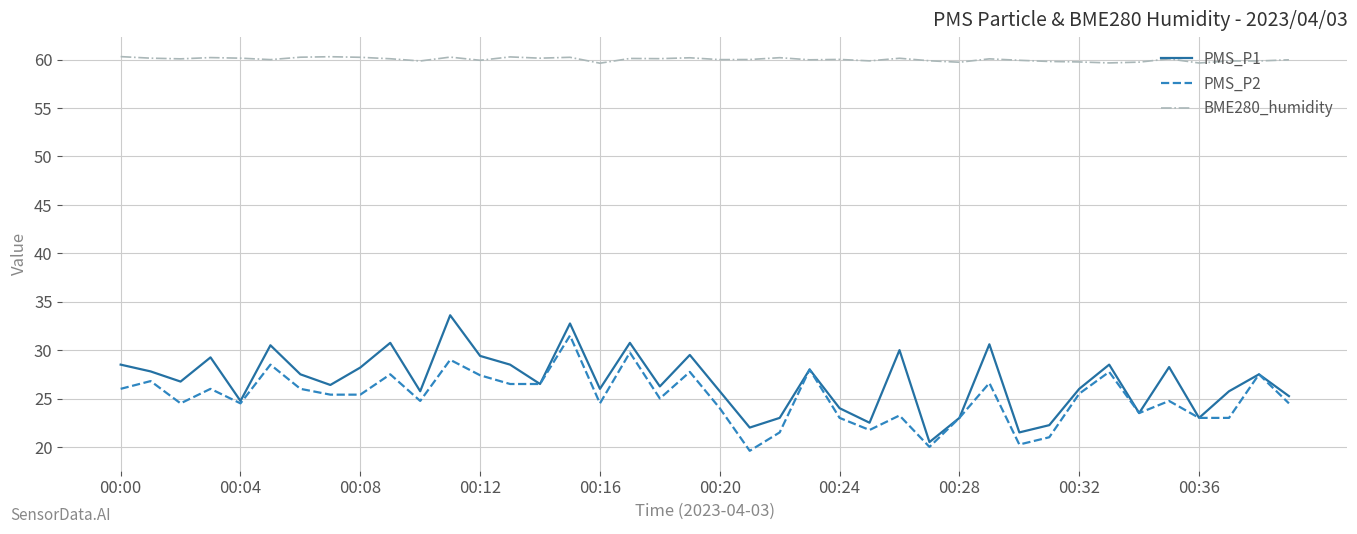

List the series in order of their peak value, lowest first.

PMS_P2, PMS_P1, BME280_humidity